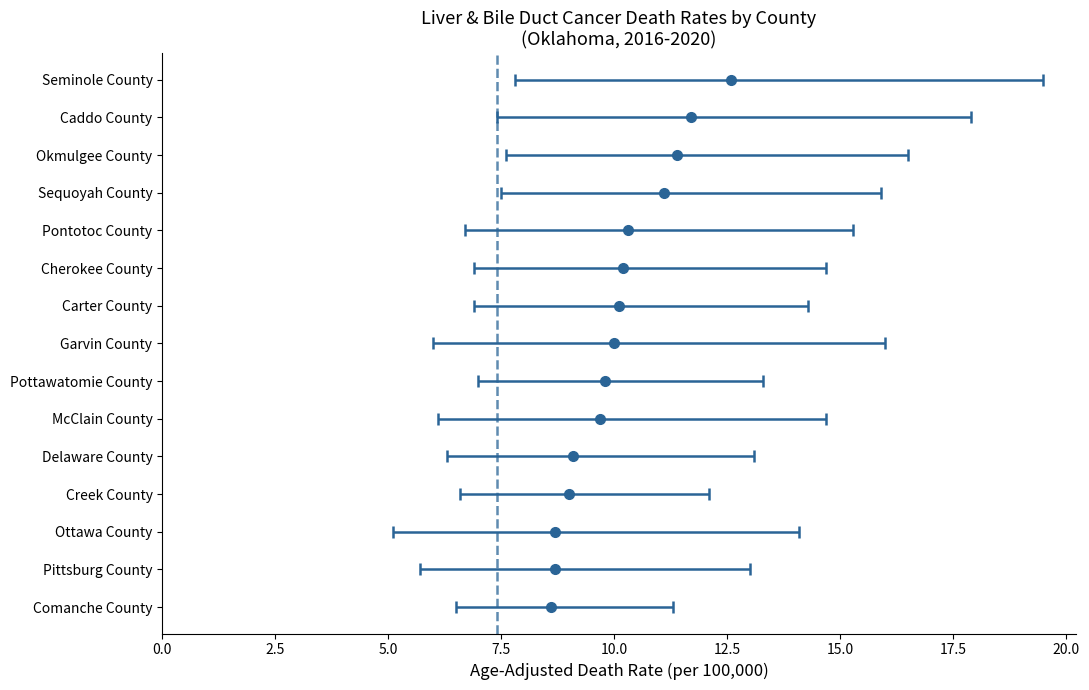

List the series in order of their overall mean, lowest first.

Lower CI, Age-Adjusted Death Rate, Upper CI